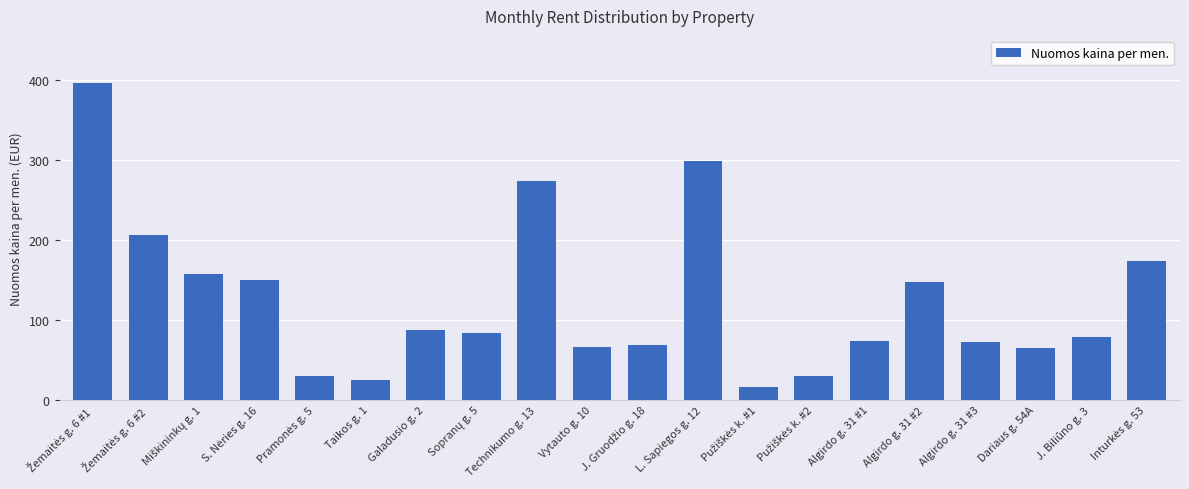

What is the difference between the maximum and second lowest values?

370.4